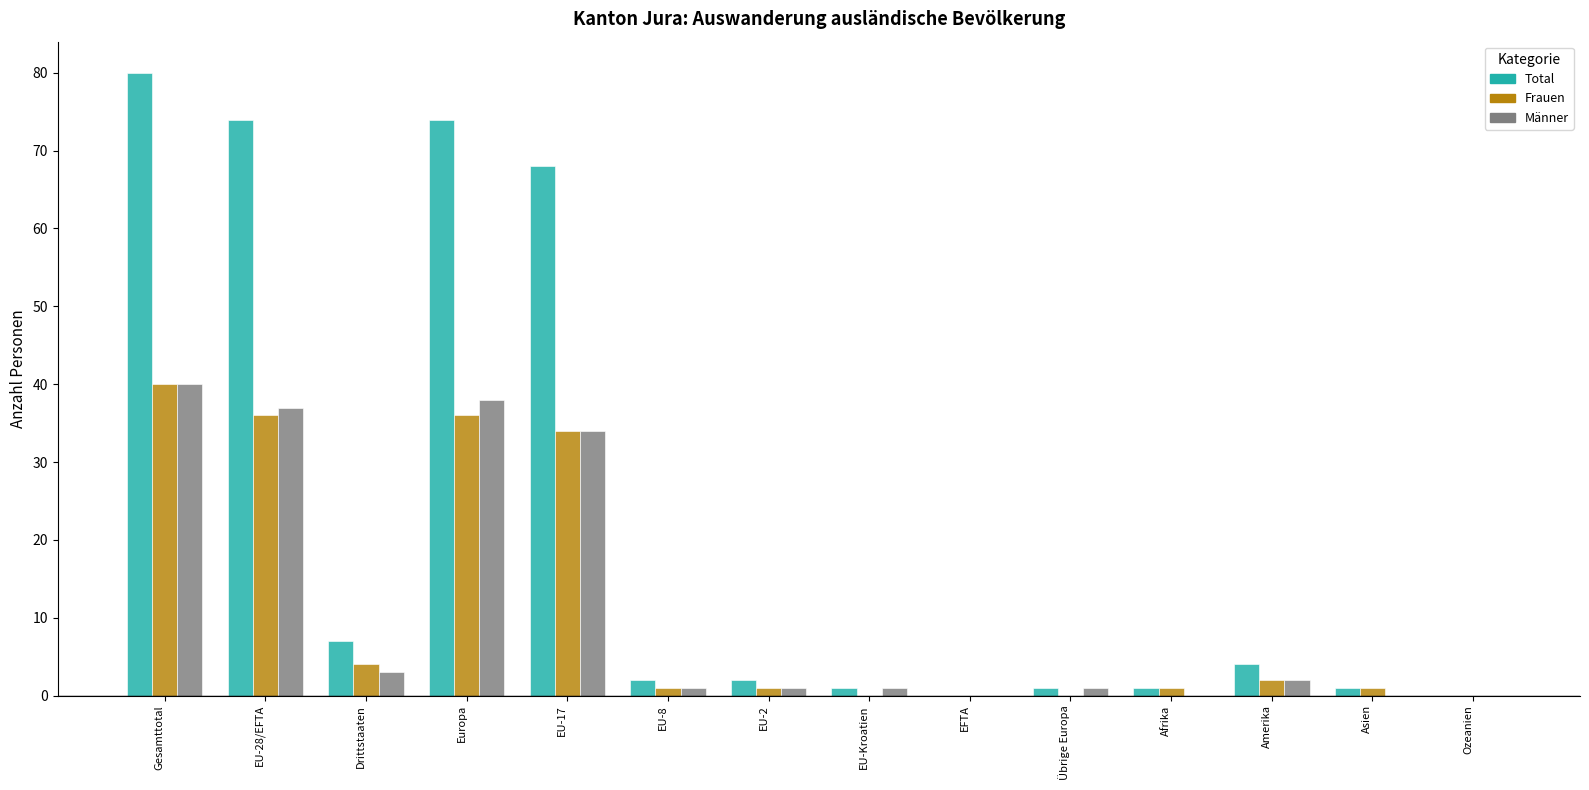

The Männer series shows 40 at Gesamttotal. True or false?

True